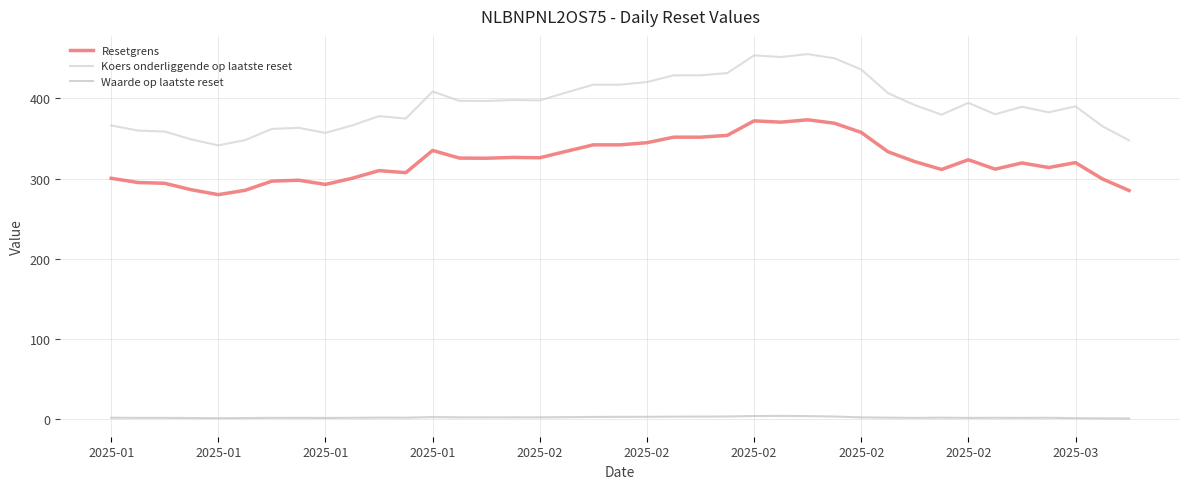

Count the number of data series in this chart.

3